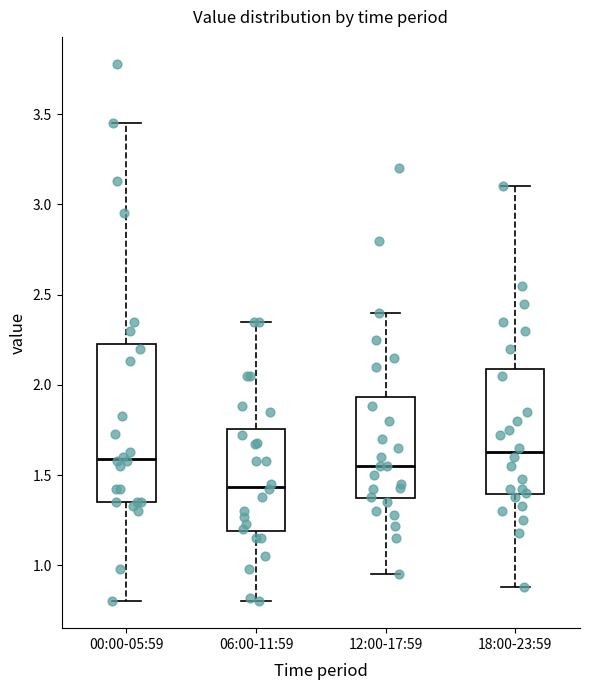

Where is the upper edge of the box for 00:00-05:59 on the y-axis? The values are not printed on the chart, so give them approximately, as read against the axis.

2.25